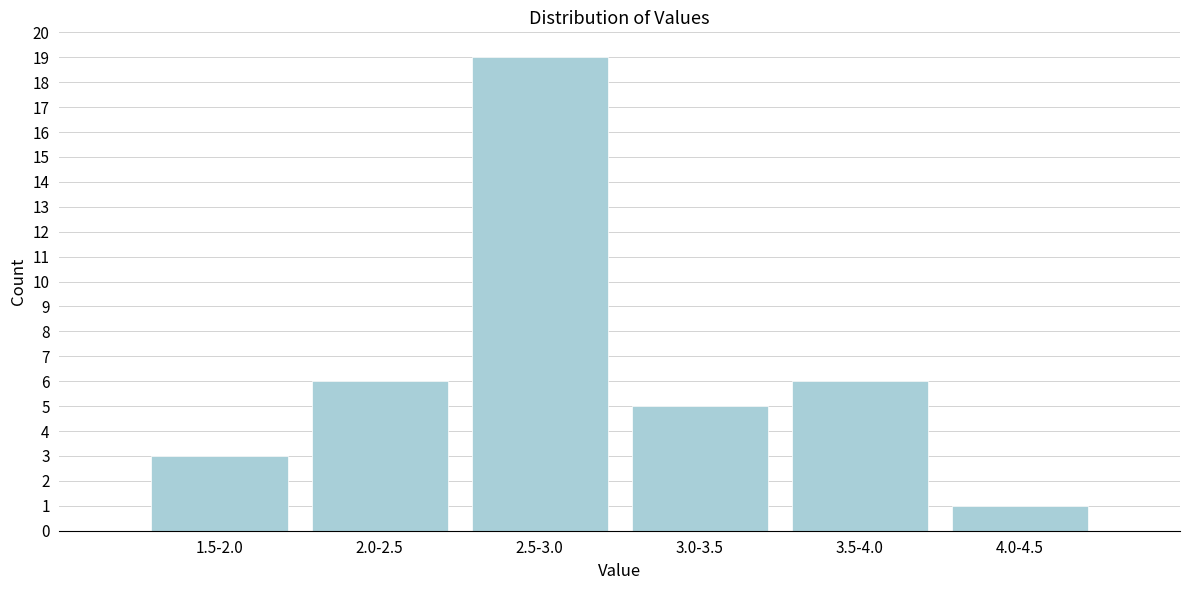

Reading right to left, what are all the values shown in this chart?

4.0-4.5=1	3.5-4.0=6	3.0-3.5=5	2.5-3.0=19	2.0-2.5=6	1.5-2.0=3